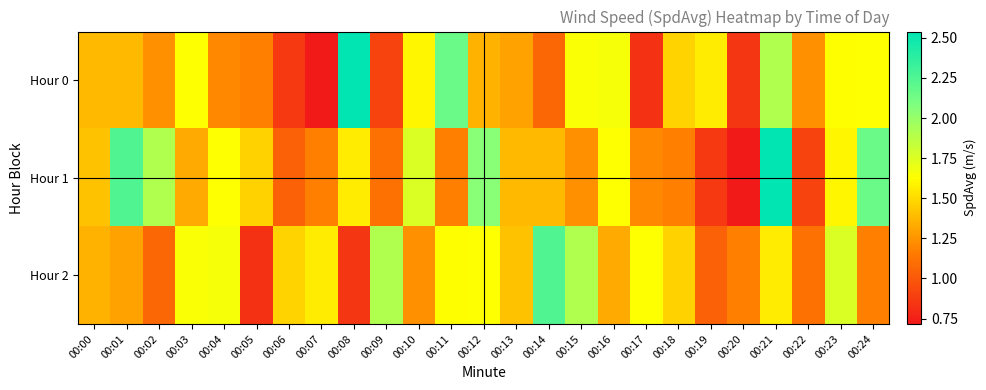

At which category is the sum across all series the highest?

00:21